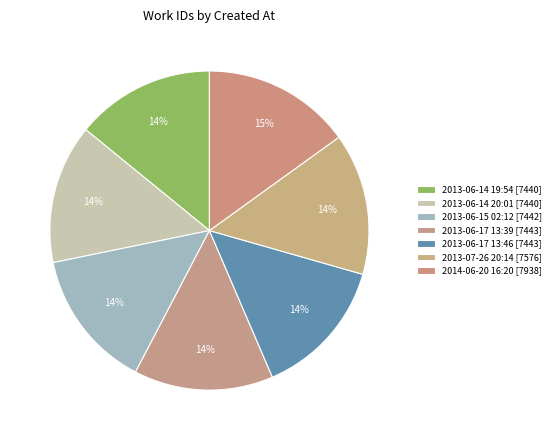

What is the largest slice in the pie chart?

2014-06-20 16:20